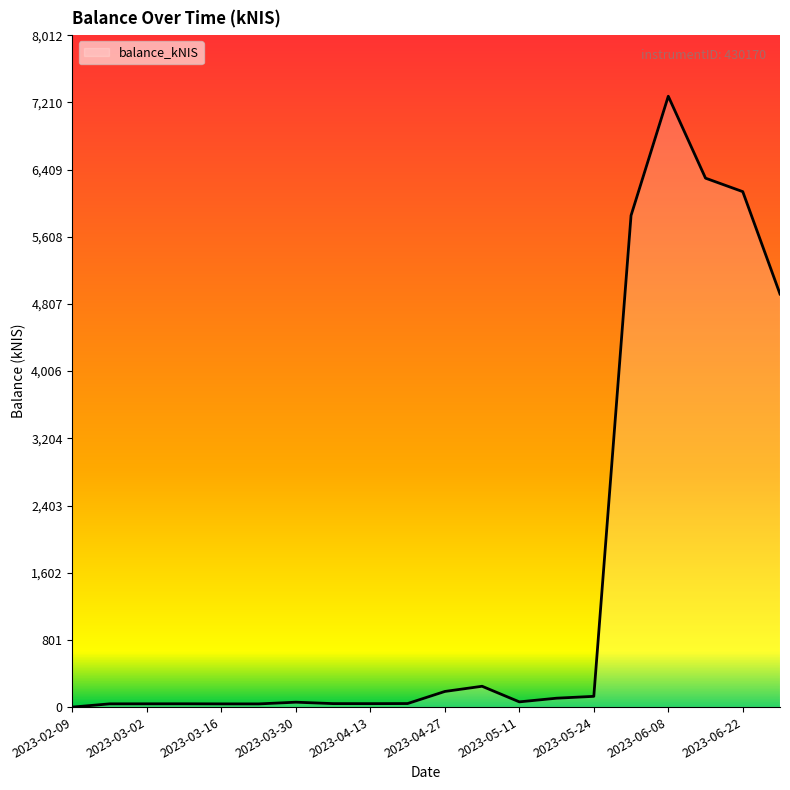

Count the number of categories in the chart.

20